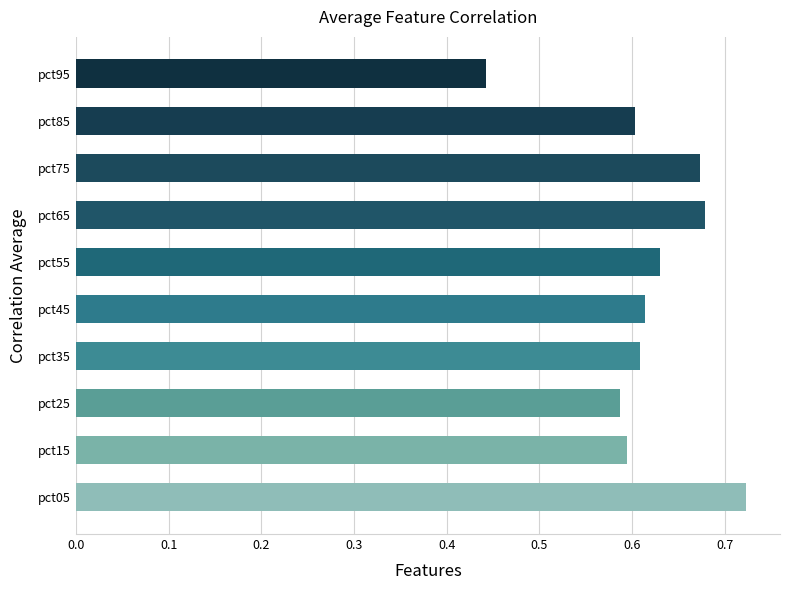

At which label is the value closest to 0?

pct95